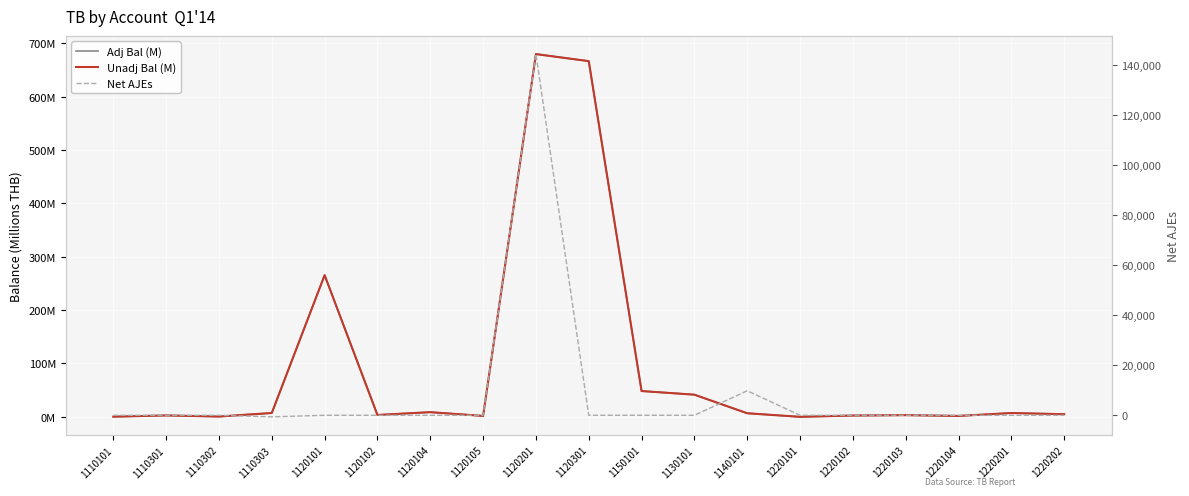

List the labels in order of Adj Bal (M) value, smallest first.

1220101, 1110101, 1110302, 1120105, 1220104, 1220102, 1110301, 1220103, 1120102, 1220202, 1140101, 1220201, 1110303, 1120104, 1130101, 1150101, 1120101, 1120301, 1120201